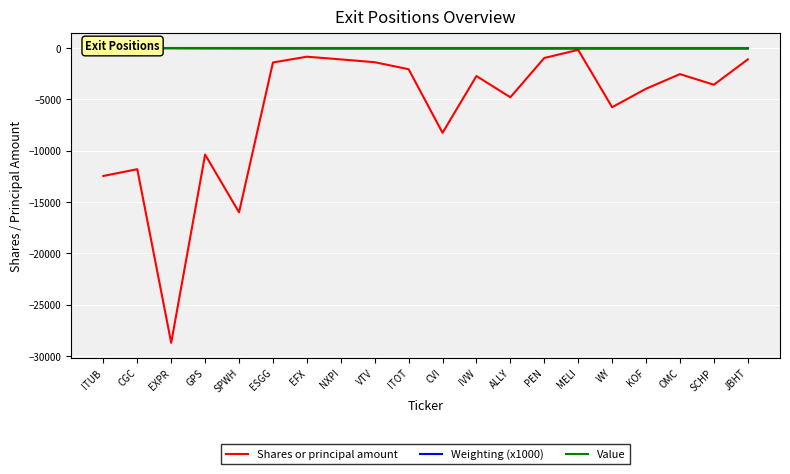

What position from the right is ALLY?

8